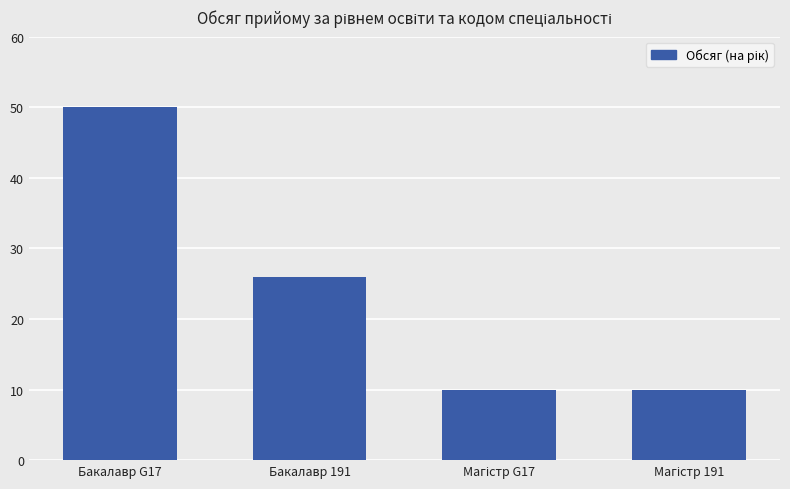

What position from the right is Бакалавр 191?

3